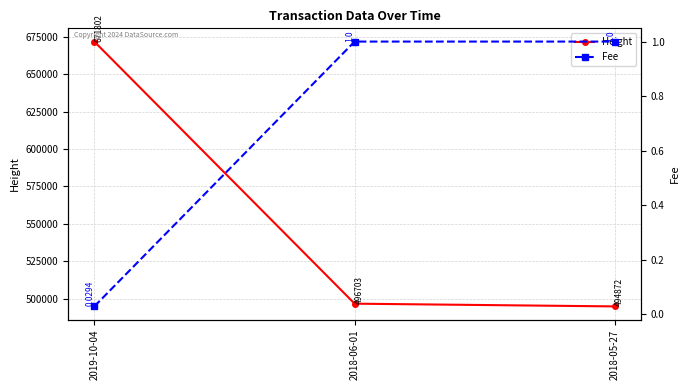

What is the difference between the highest and lowest values at 2018-05-27?

494871.0